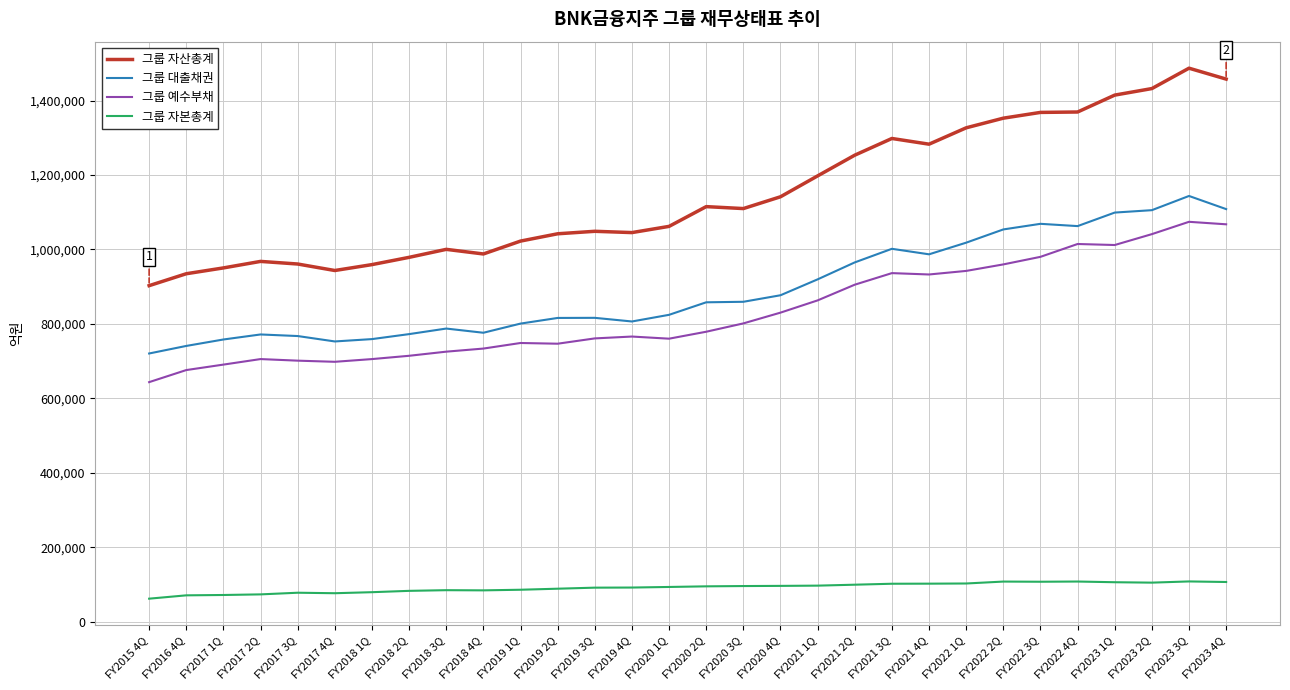

Does the chart display data point markers on the line(s)?

No